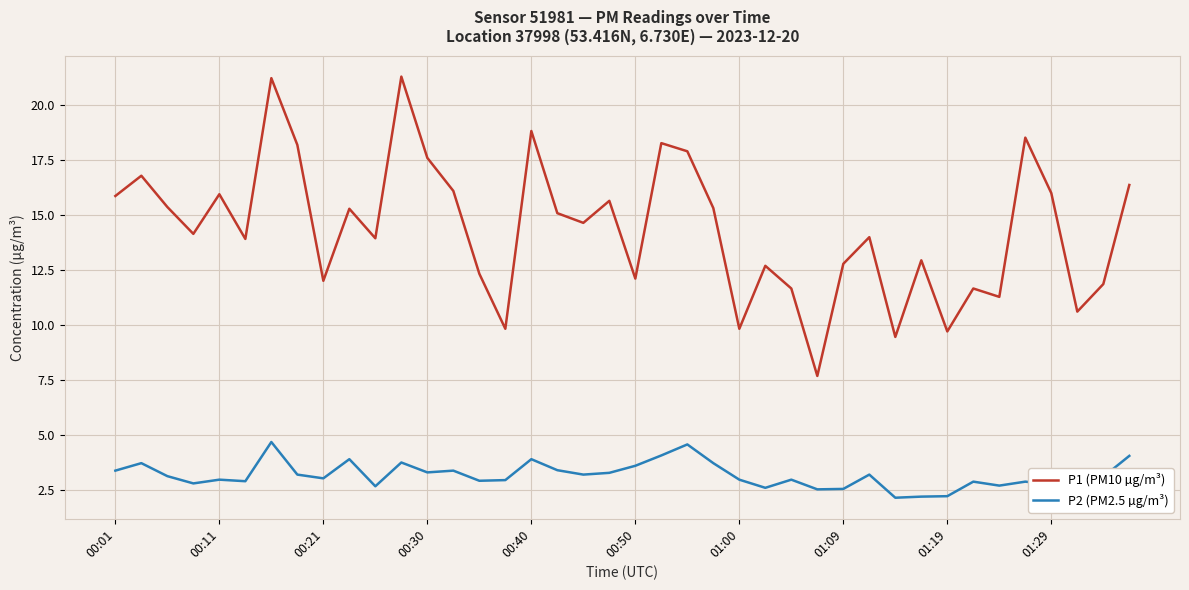

How many categories are shown in the chart?

40